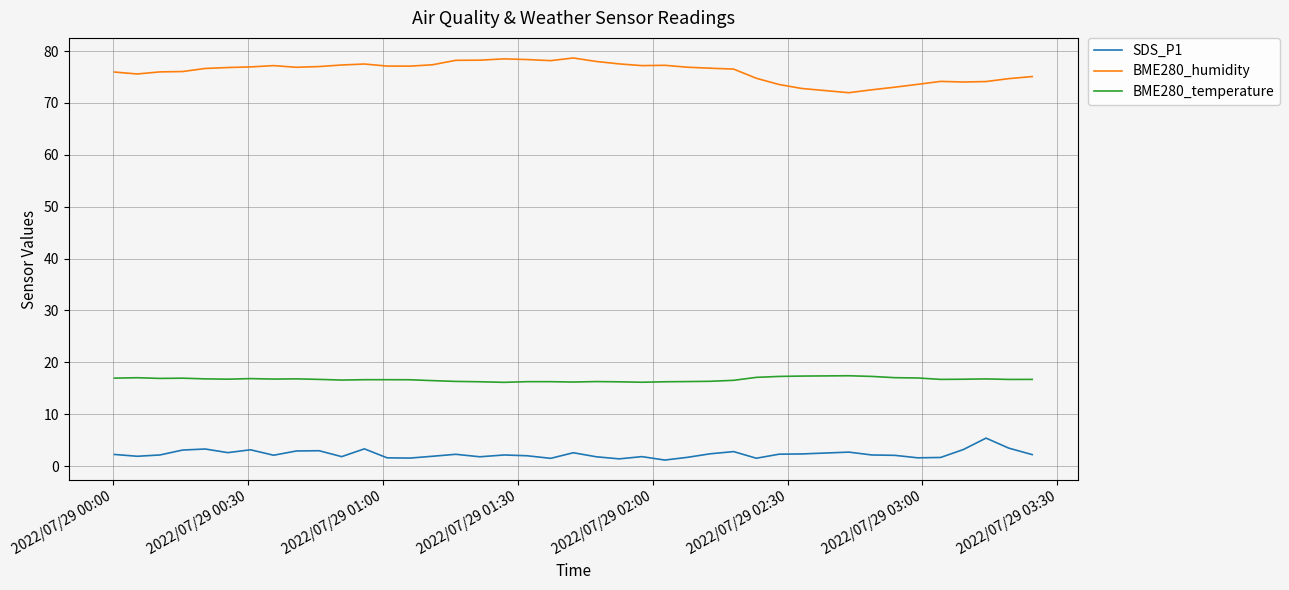

How many lines are shown in the chart?

3